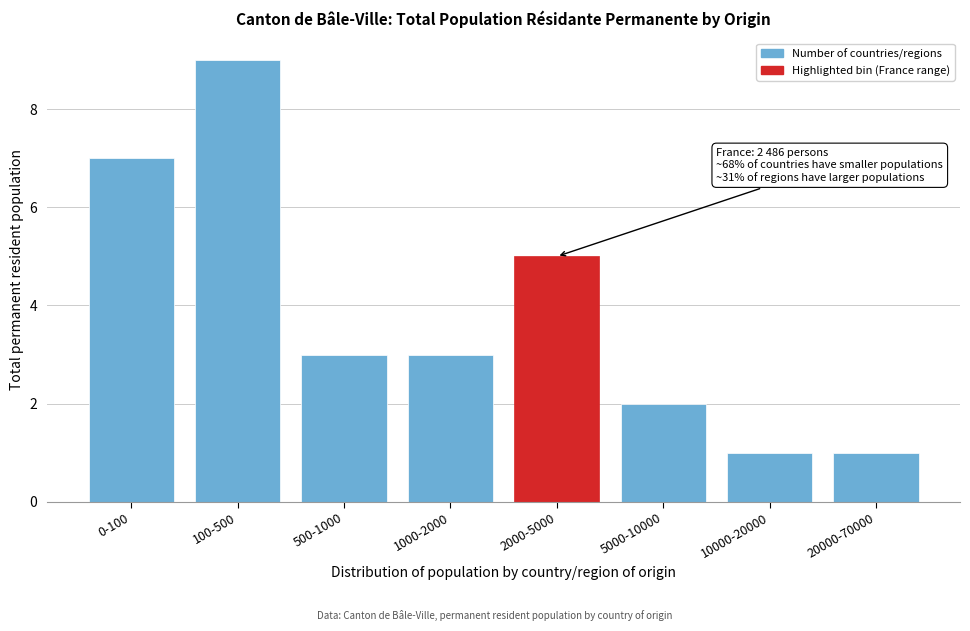

Reading right to left, transcribe all the data shown in this chart.

20000-70000=1	10000-20000=1	5000-10000=2	2000-5000=5	1000-2000=3	500-1000=3	100-500=9	0-100=7